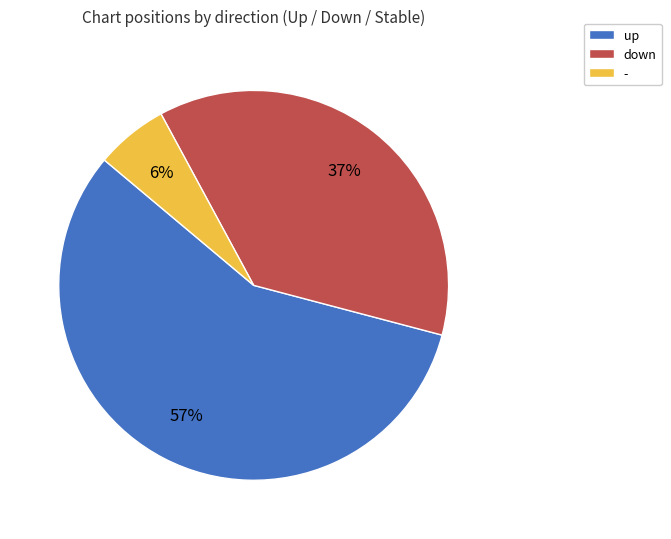

What is the smallest slice in the pie chart?

-